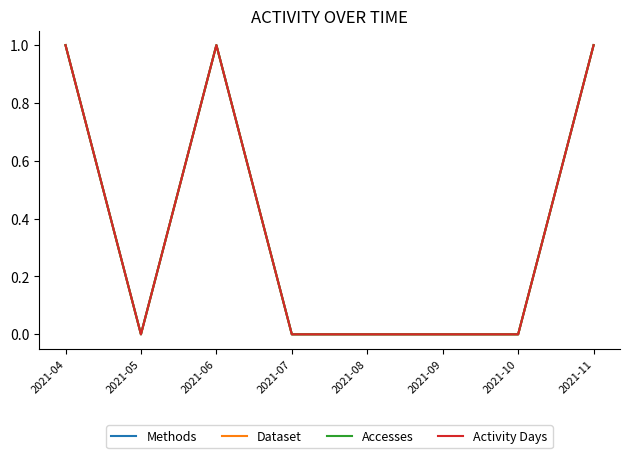

At which label does Methods reach its peak?

2021-04